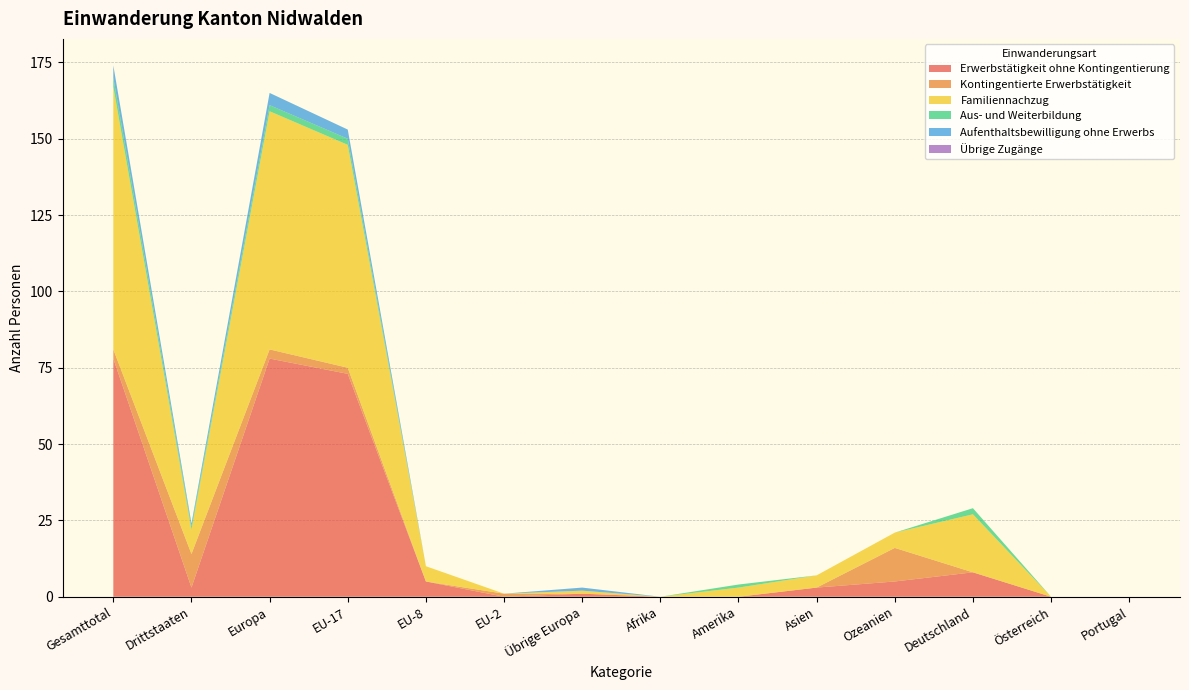

Reading left to right, transcribe all the data shown in this chart.

Erwerbstätigkeit ohne Kontingentierung: 78	3	78	73	5	0	1	0	0	3	5	8	0	0
Kontingentierte Erwerbstätigkeit: 3	11	3	2	0	1	0	0	0	0	11	0	0	0
Familiennachzug: 86	8	78	73	5	0	1	0	3	4	5	19	0	0
Aus- und Weiterbildung: 3	1	2	2	0	0	0	0	1	0	0	2	0	0
Aufenthaltsbewilligung ohne Erwerbs: 4	1	4	3	0	0	1	0	0	0	0	0	0	0
Übrige Zugänge: 0	0	0	0	0	0	0	0	0	0	0	0	0	0